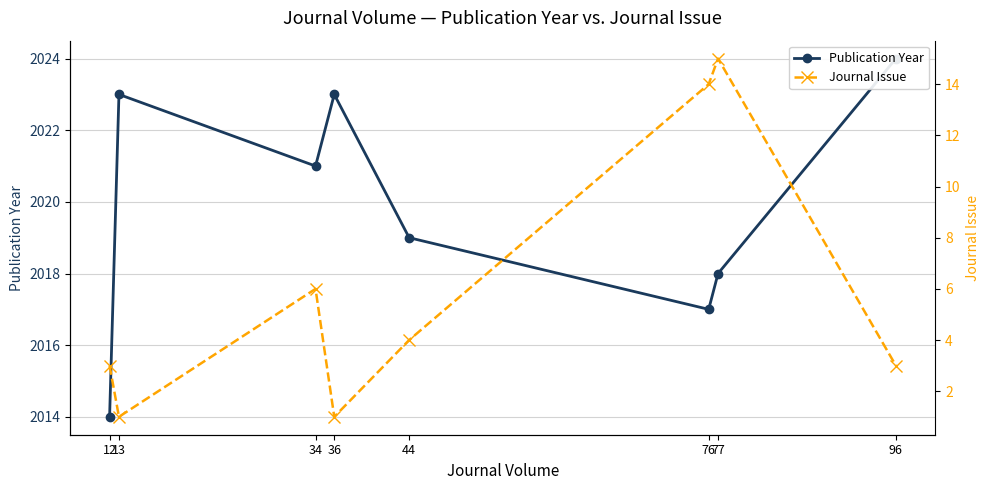

What is the difference between the Journal Issue values at 76 and 36?

13